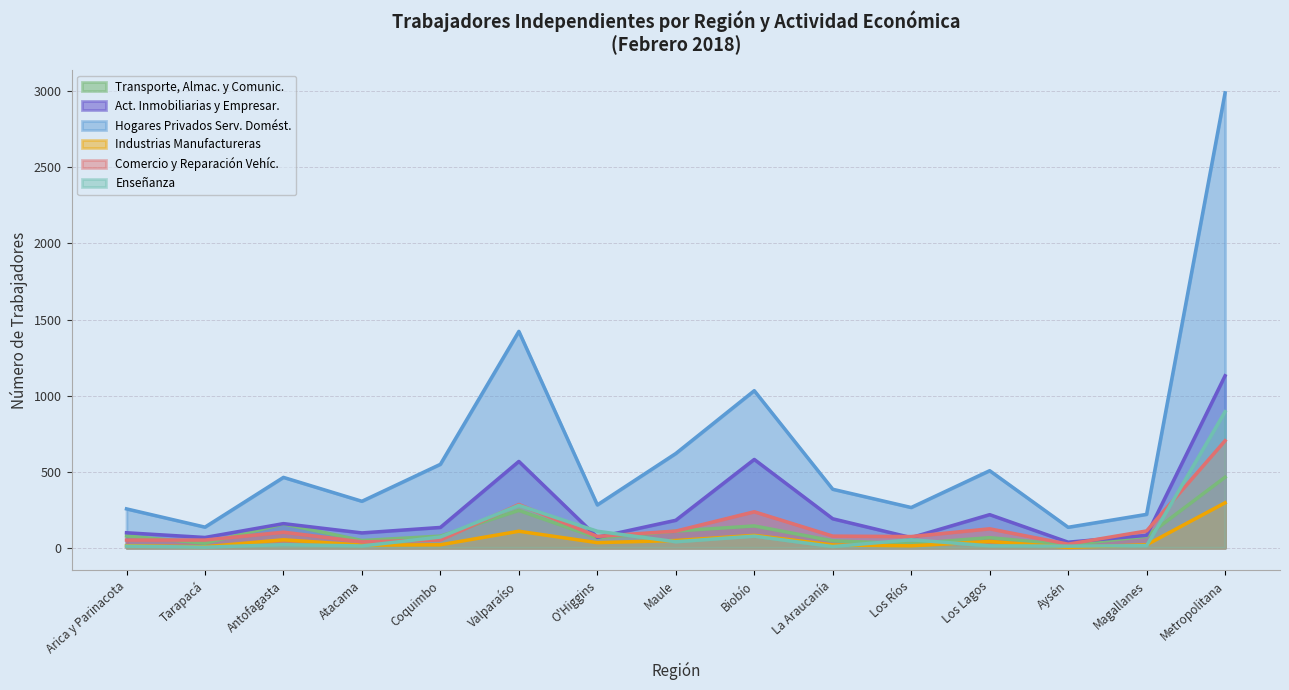

Where is Industrias Manufactureras nearest to the value 148?

Valparaíso